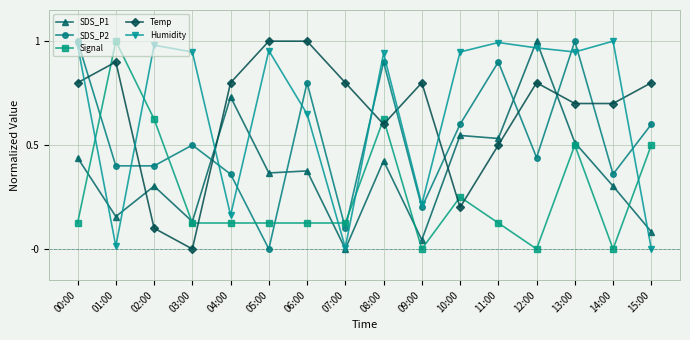

Is the value of SDS_P1 at 01:00 greater than the value of SDS_P2 at 09:00?

No